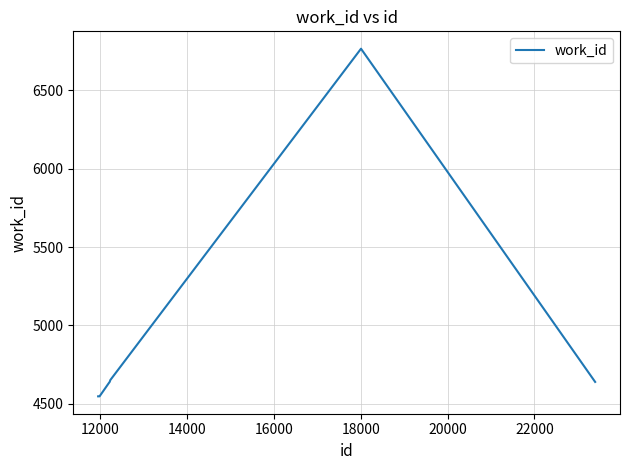

What is the minimum value shown in the chart?

4548